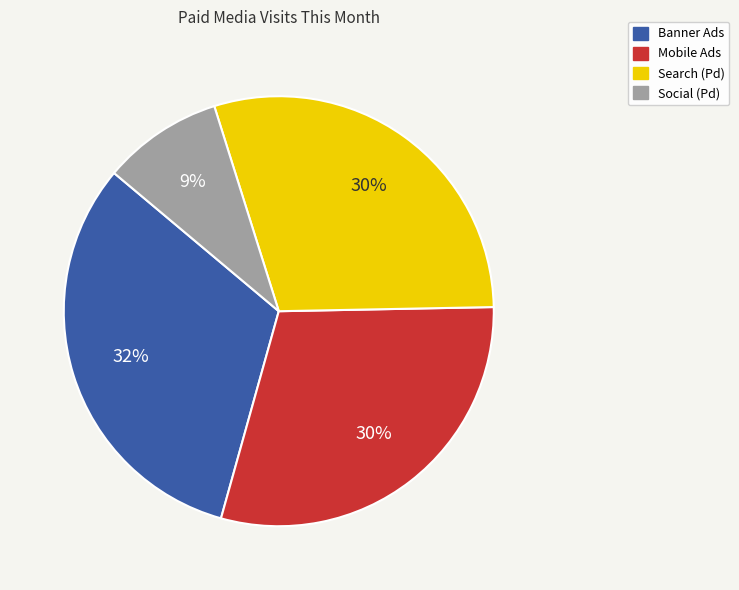

To the nearest percent, what is the combined percentage of Social (Pd) and Banner Ads?

41%